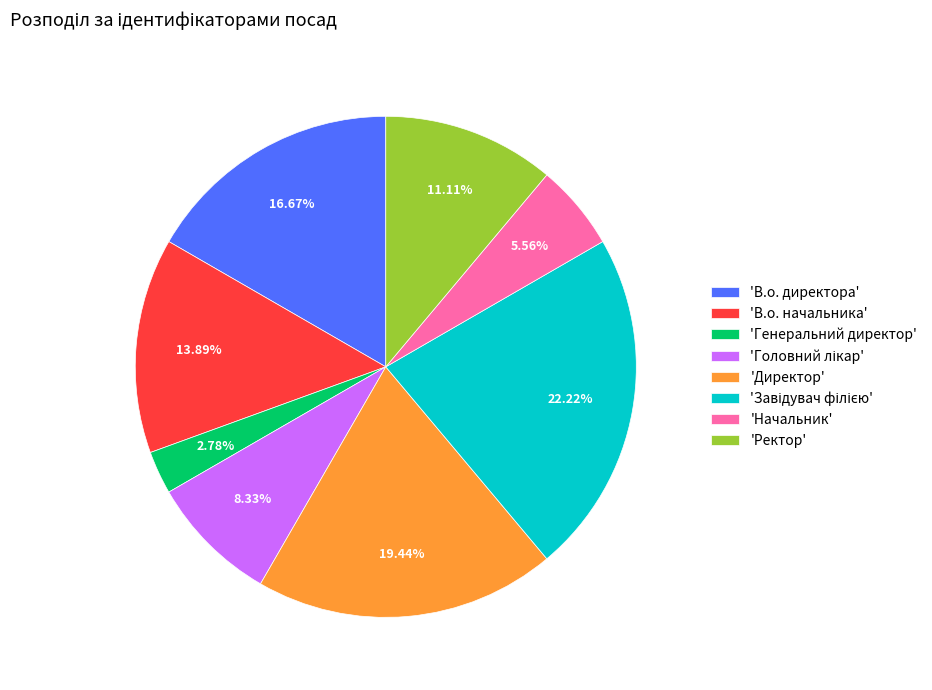

Between 'В.о. начальника' and 'Начальник', which is larger?

'В.о. начальника'